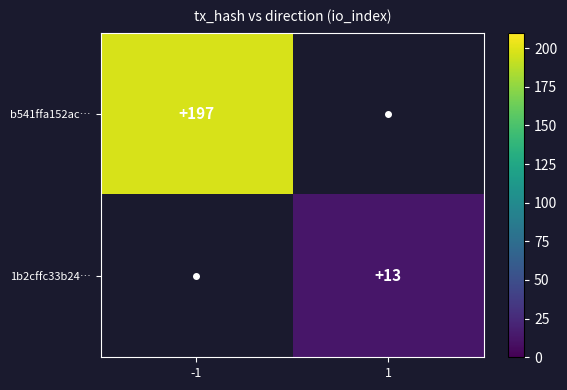

Is the value of row_1 at -1 greater than the value of row_0 at -1?

No